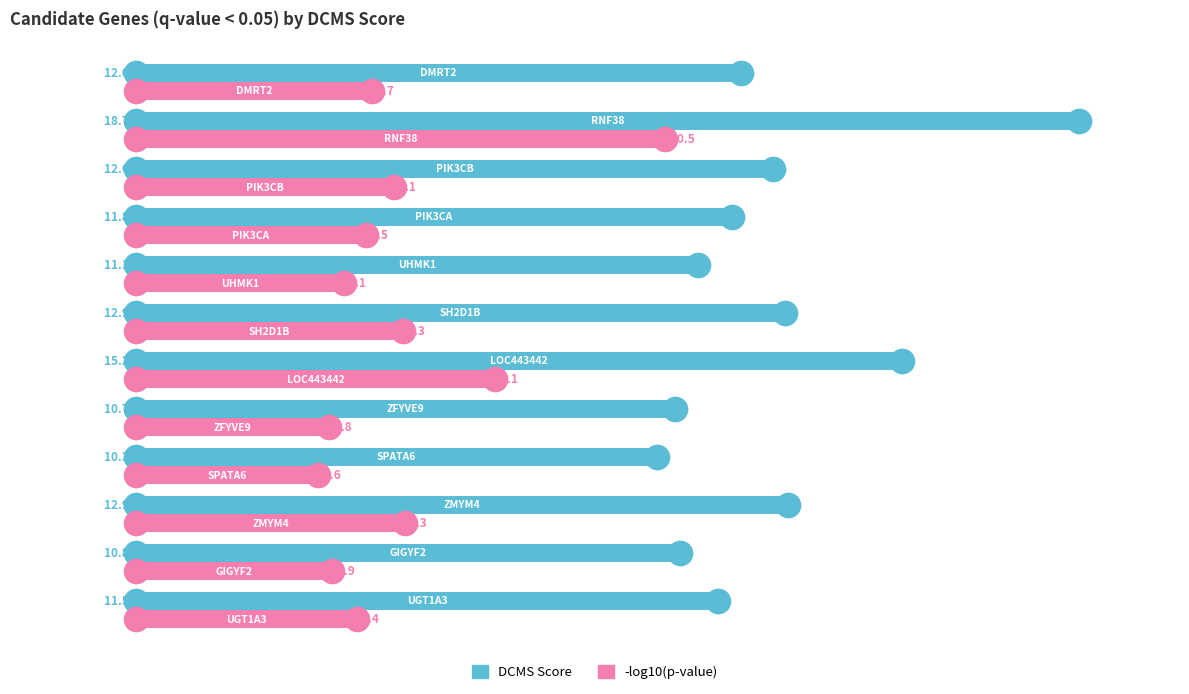

Is the value of DCMS Score at 7 greater than the value of -log10(p-value) at 7?

Yes